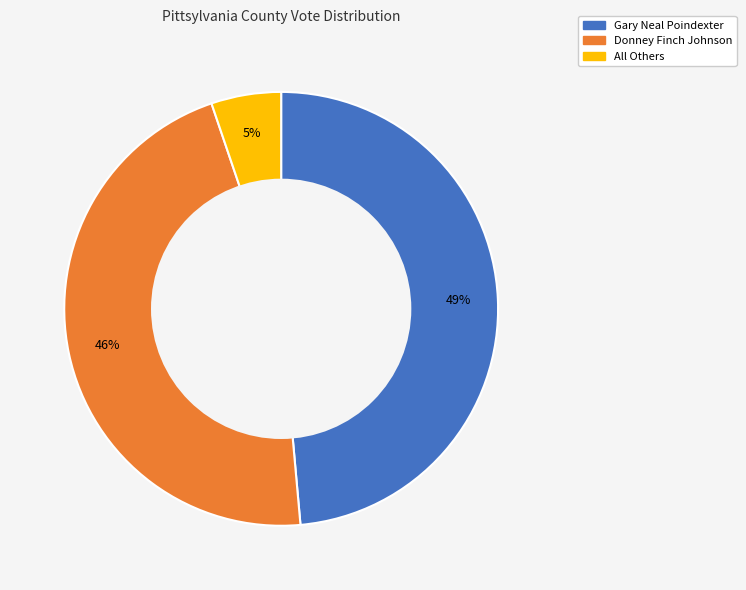

Between Gary Neal Poindexter and Donney Finch Johnson, which is larger?

Gary Neal Poindexter